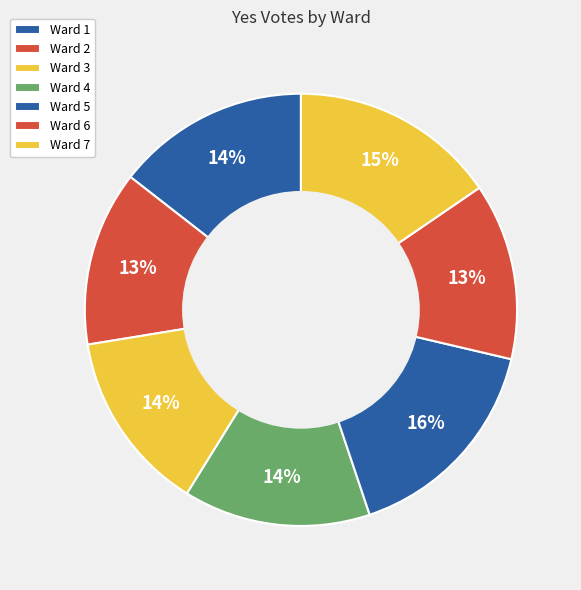

Is the sum of Ward 3 and Ward 7 greater than half?

No